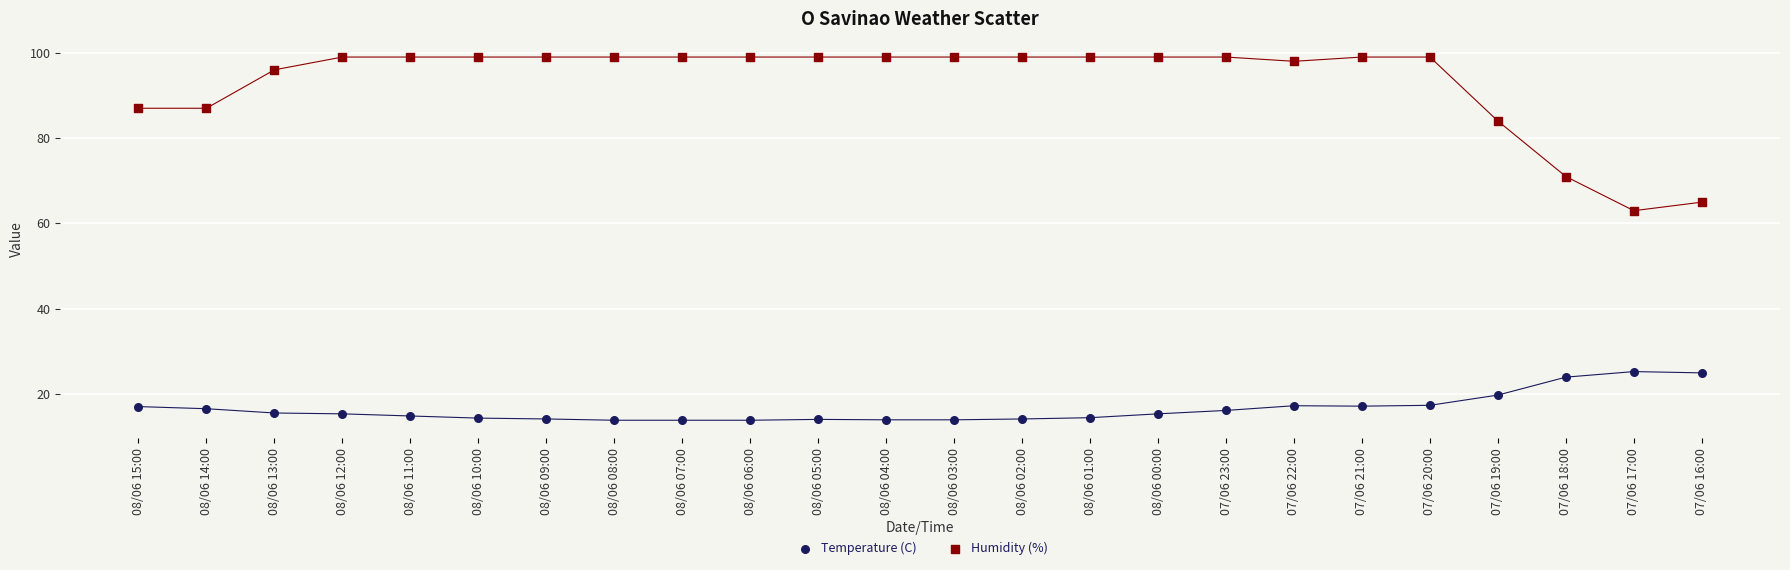

Which series has the widest spread of Y values?

Humidity (%)